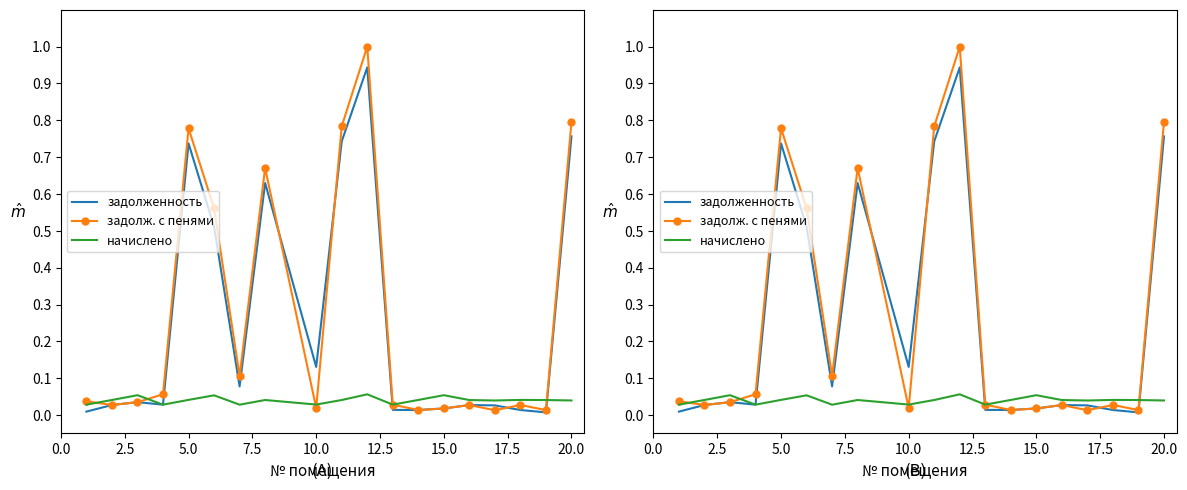

Count the начислено values in the range 0 to 1.

19